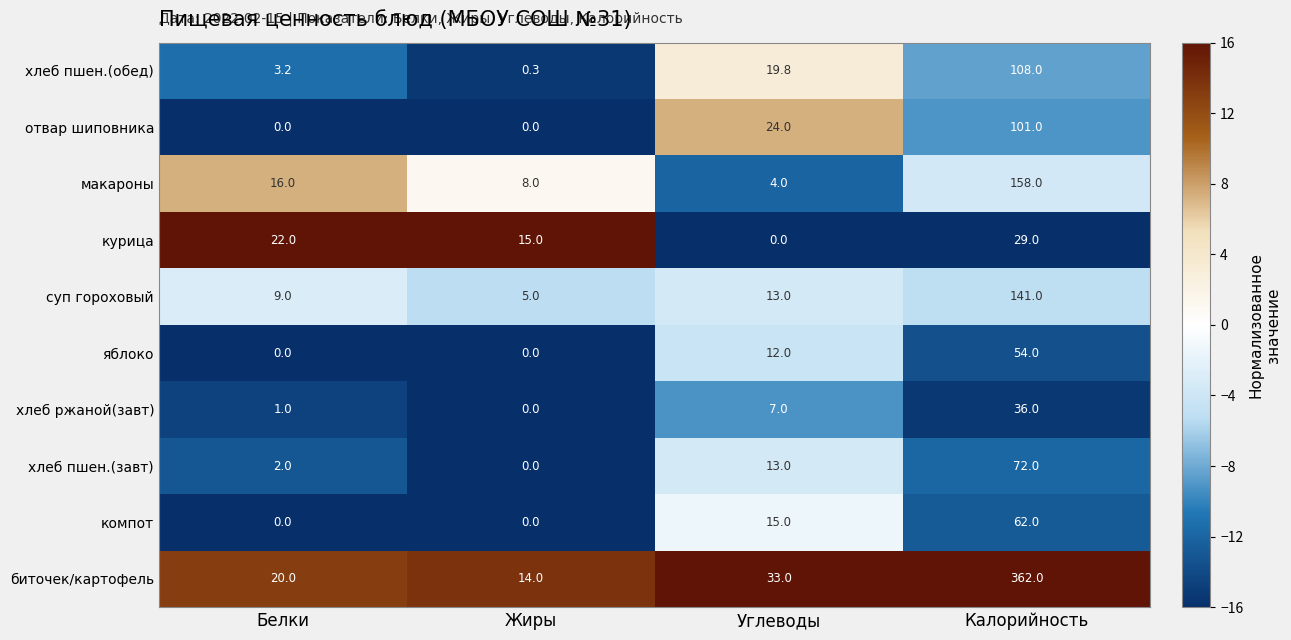

At which category is the sum across all series the highest?

Калорийность